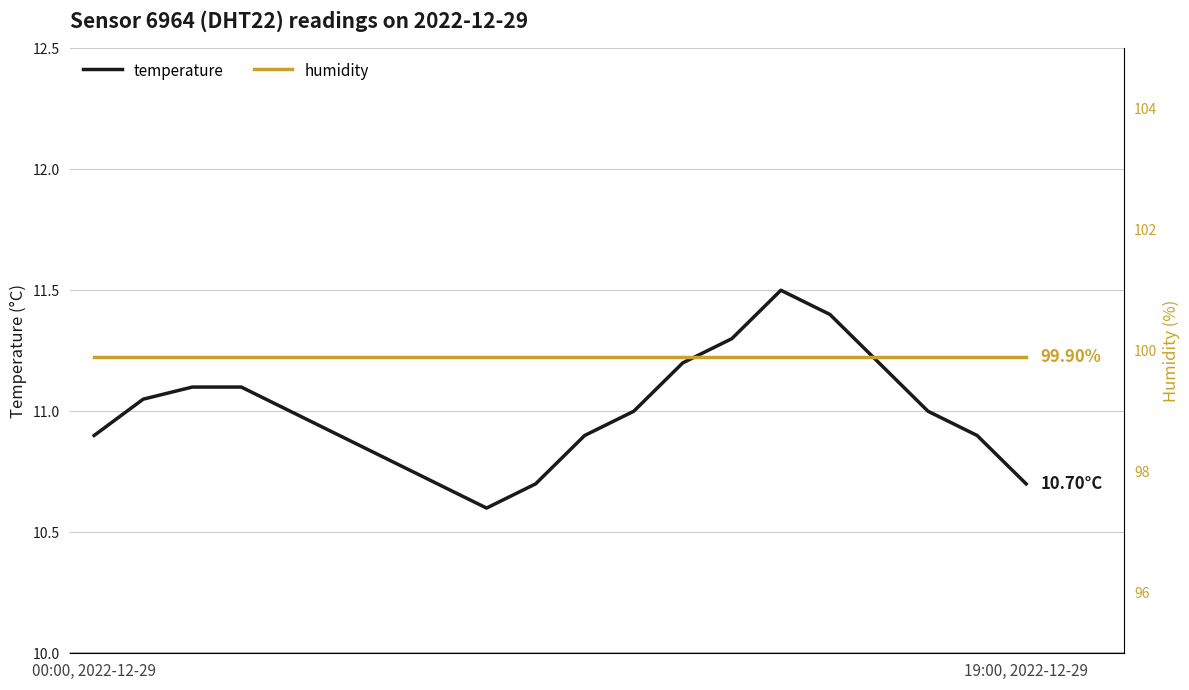

How many lines are shown in the chart?

2